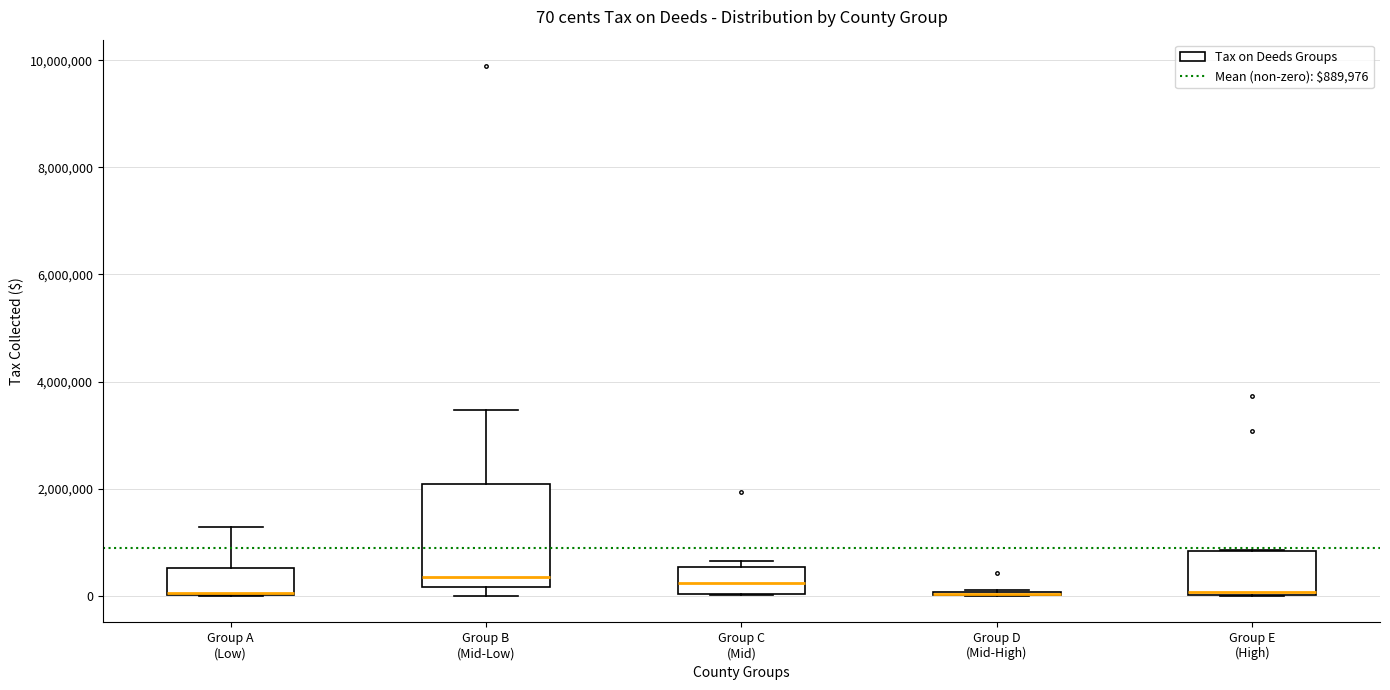

Comparing the boxes themselves (not the whiskers), which one is the tallest?

Group B (Mid-Low)